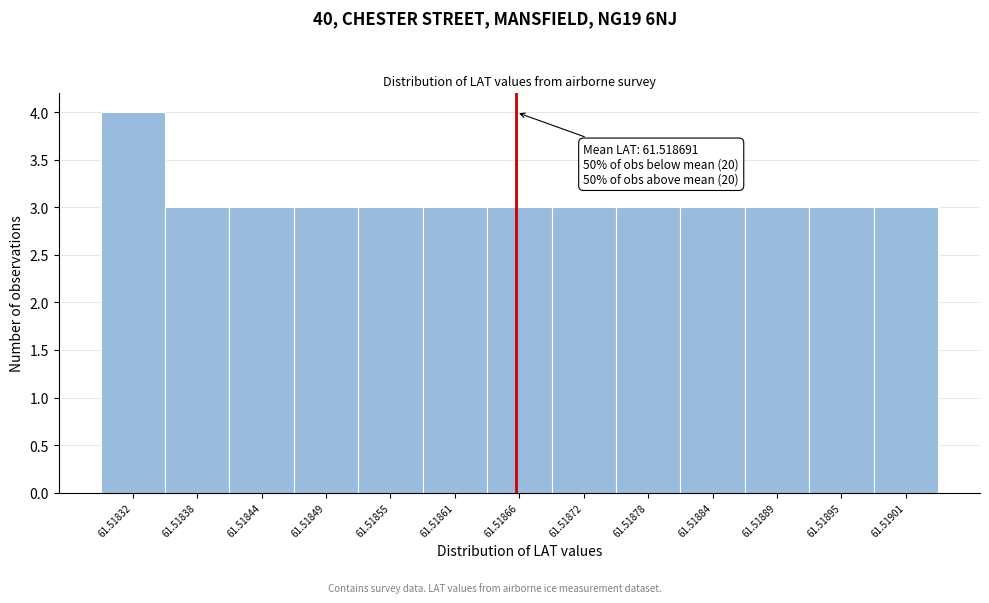

Reading right to left, transcribe all the data shown in this chart.

3	3	3	3	3	3	3	3	3	3	3	3	4